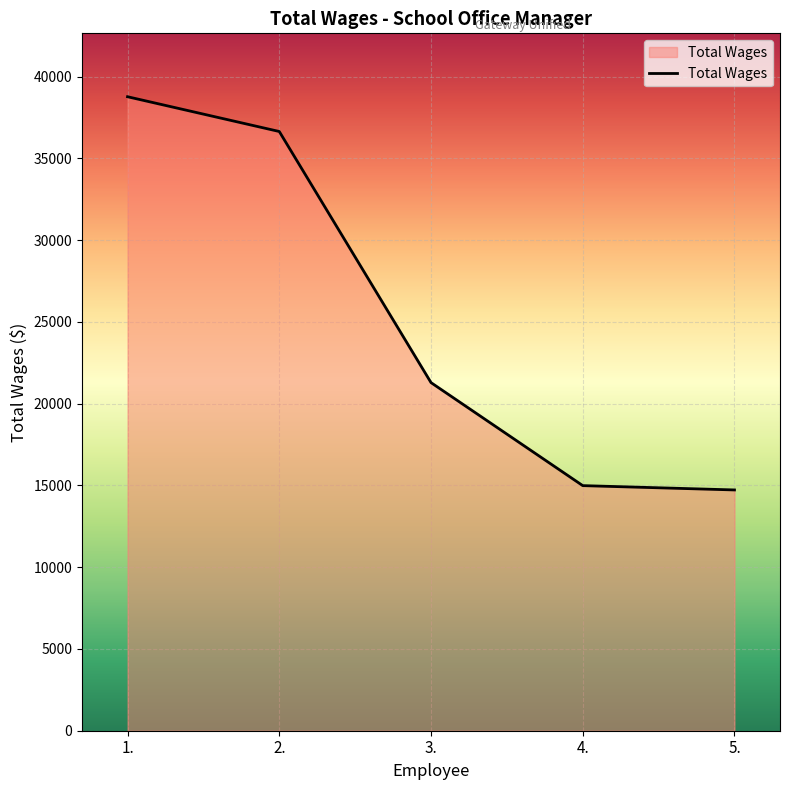

What is the greatest value displayed?

38767